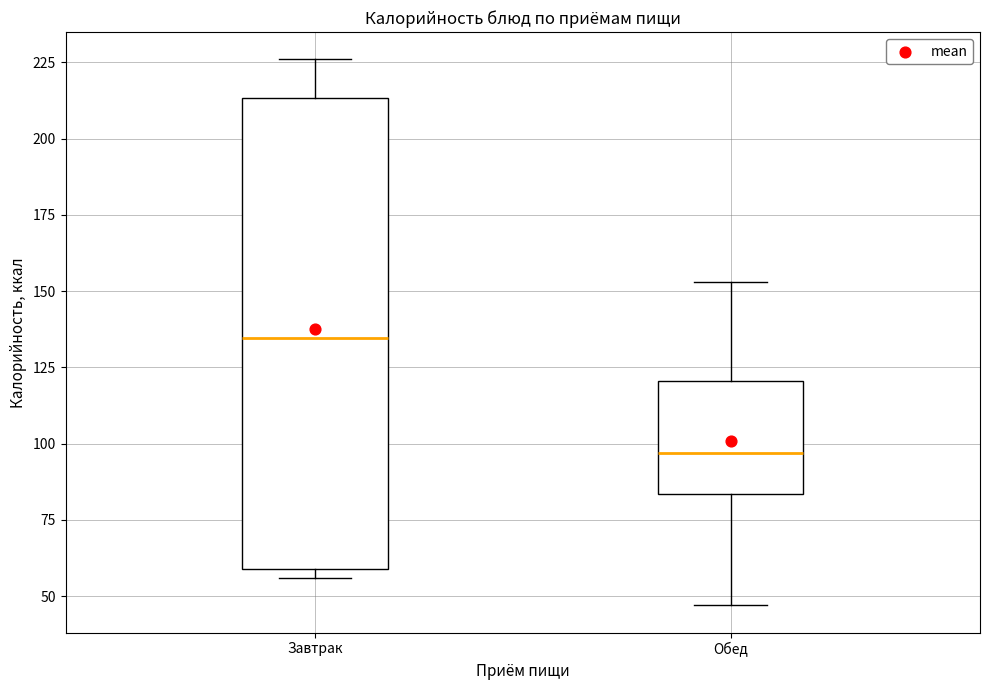

Reading left to right, transcribe this box plot: for each box, give where its median line is, the range the box spans, and where its two whiskers end, as read against the y-axis. The values are not printed on the chart, so give them approximately, as read against the axis.

Завтрак: median 135, box 60 to 215, whiskers 55 to 225
Обед: median 95, box 85 to 120, whiskers 45 to 155